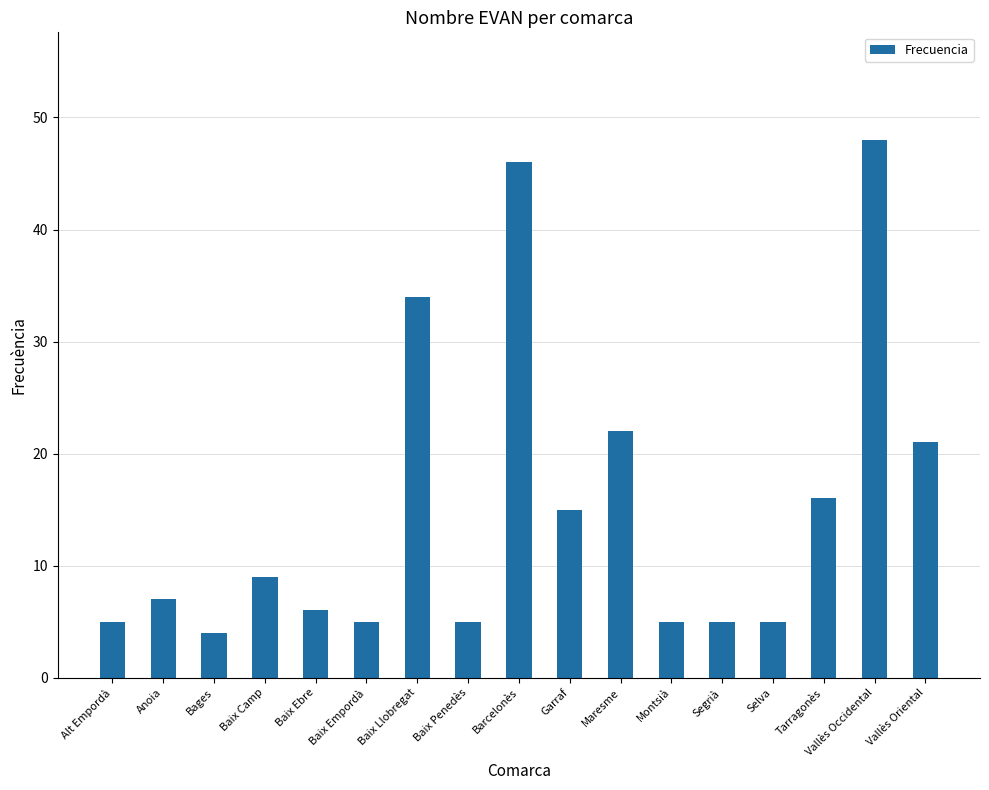

How many bars are there in total?

17